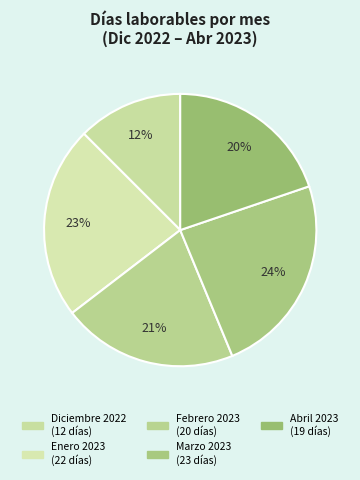

Rank the categories by value from lowest to highest.

Diciembre 2022, Abril 2023, Febrero 2023, Enero 2023, Marzo 2023